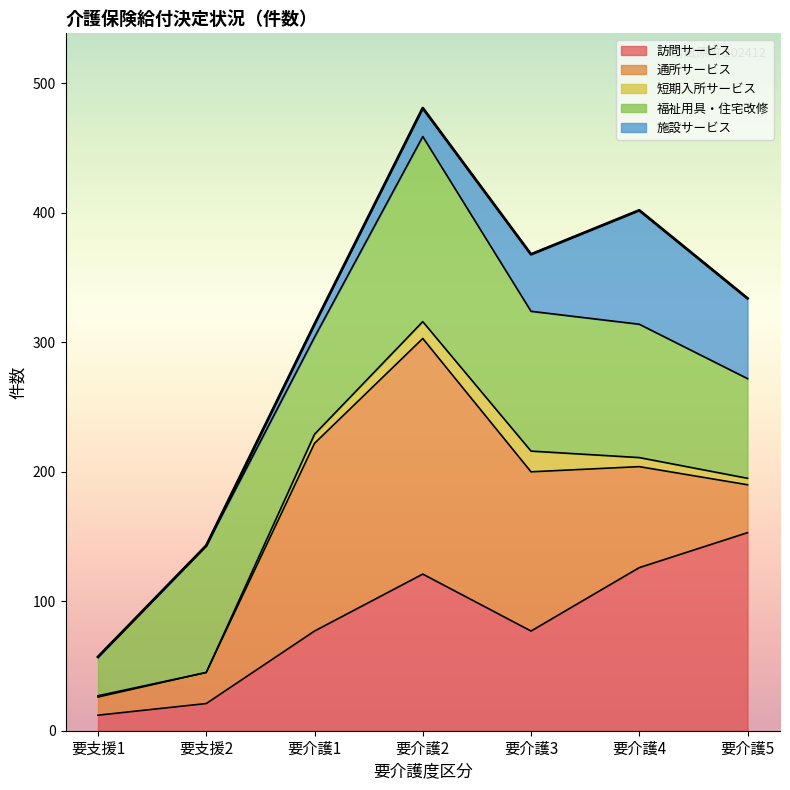

What are all the series names shown in the legend?

訪問サービス, 通所サービス, 短期入所サービス, 福祉用具・住宅改修, 施設サービス